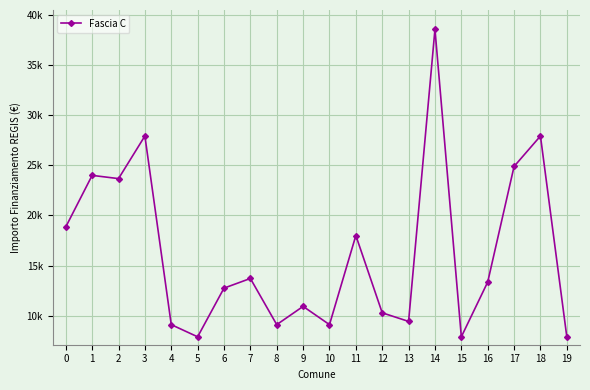

Reading right to left, list all the values displayed in this chart.

19=7891	18=27922	17=24887	16=13354	15=7891	14=38565	13=9427	12=10284	11=17997	10=9105	9=10926	8=9105	7=13712	6=12747	5=7891	4=9105	3=27922	2=23673	1=23996	0=18854